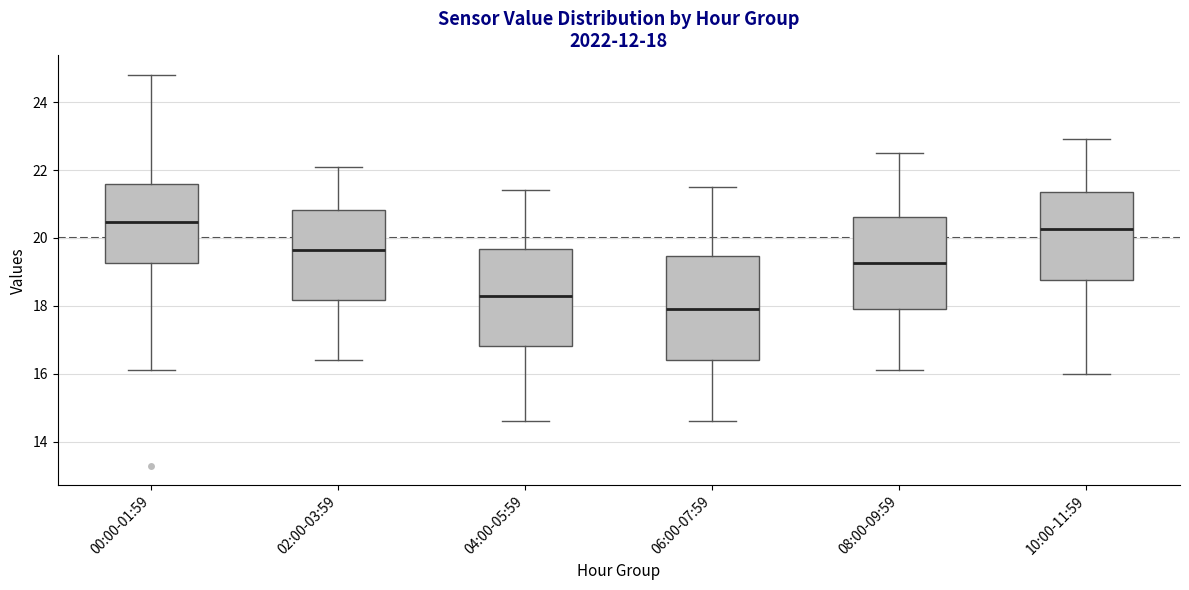

Which box is the tallest, from its lower edge to its upper edge?

06:00-07:59